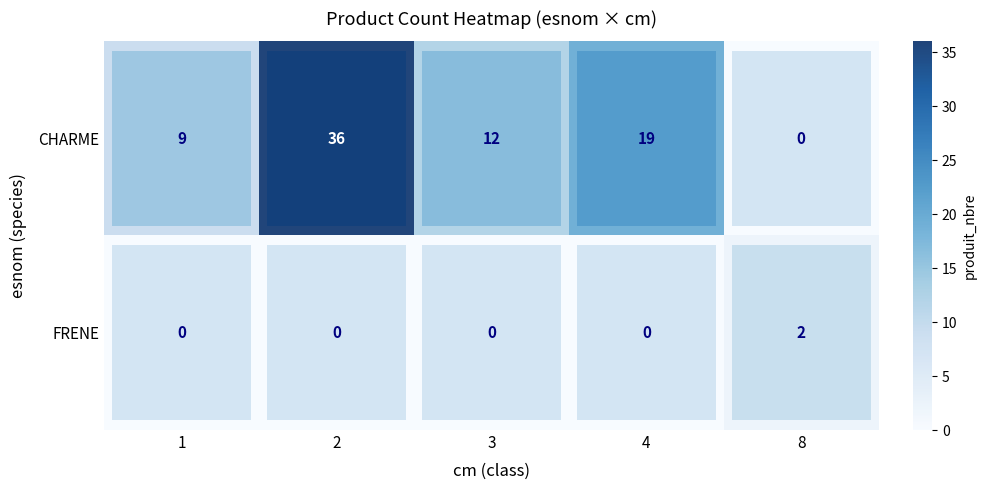

Which series has the largest range (max minus min)?

CHARME